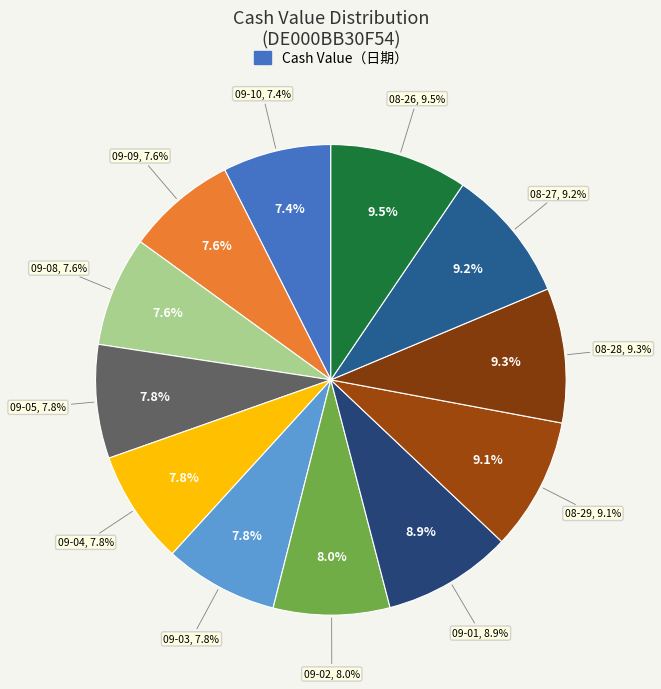

How many segments does this pie chart have?

12